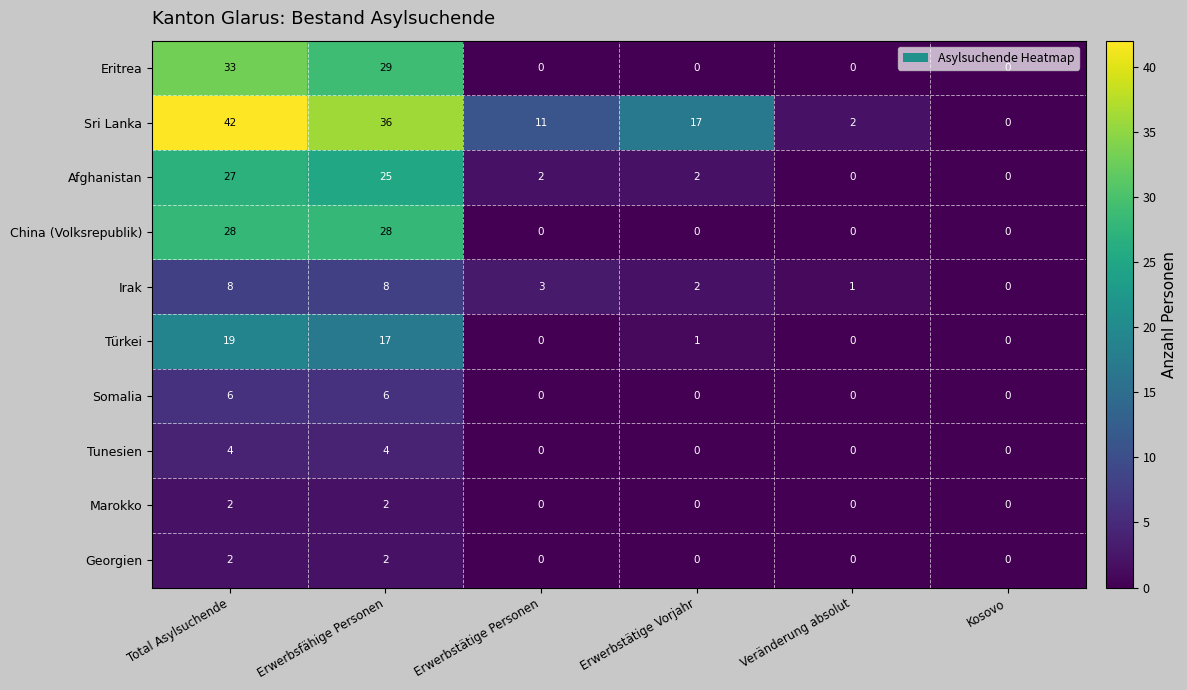

What is the sum of the Afghanistan values at Erwerbstätige Personen and Erwerbsfähige Personen?

27